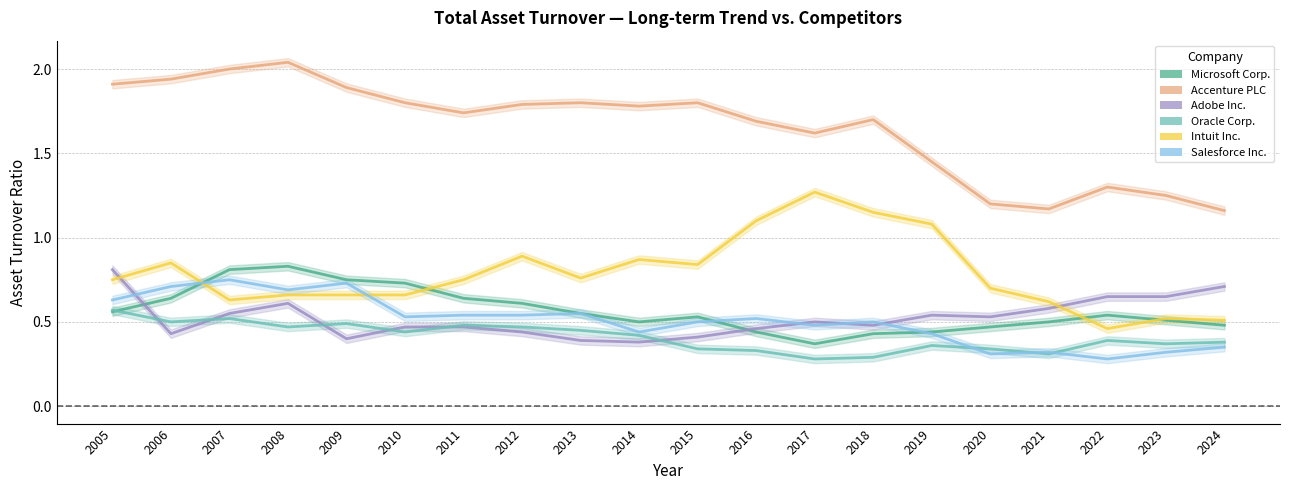

Which series has the widest spread of values?

Accenture PLC